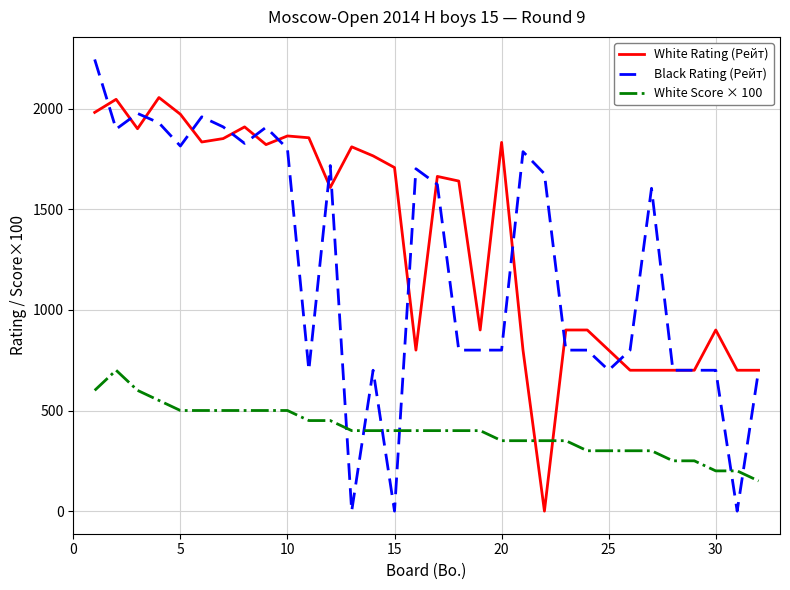

Which series has the largest total across all categories?

White Rating (Рейт)